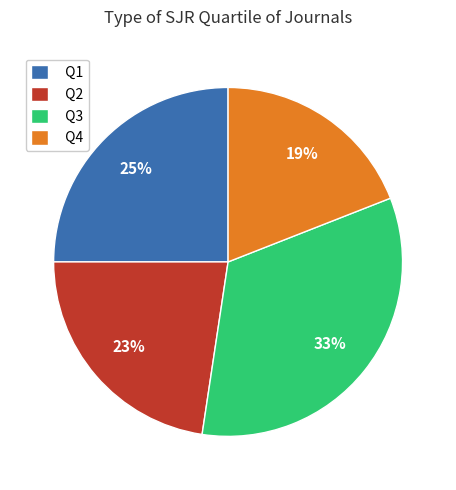

Which slice is the largest?

Q3